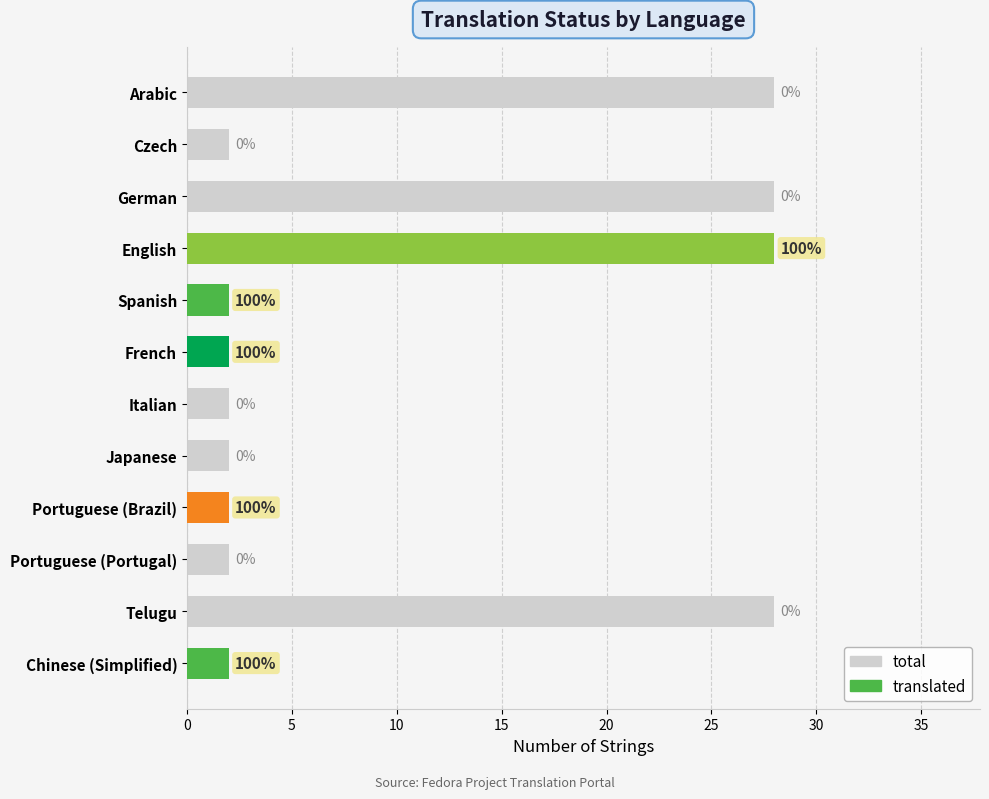

What is the difference between the maximum and minimum values in the total series?

26